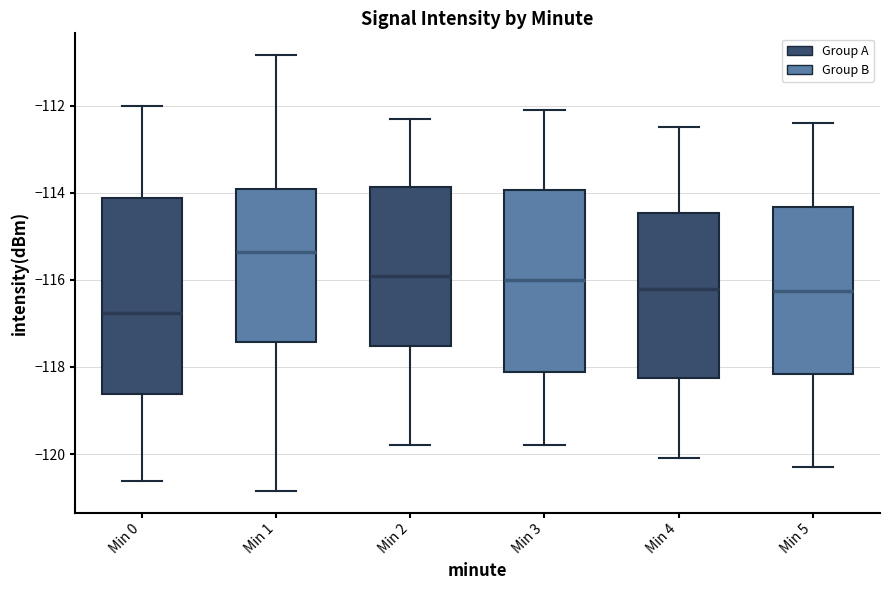

Reading left to right, read every box against the y-axis: the position of its median line, the range the box covers, and the ends of its whiskers. The values are not printed on the chart, so give them approximately, as read against the axis.

Min 0: median -116.8, box -118.6 to -114.2, whiskers -120.6 to -112.0
Min 1: median -115.4, box -117.4 to -114.0, whiskers -120.8 to -110.8
Min 2: median -115.8, box -117.6 to -113.8, whiskers -119.8 to -112.2
Min 3: median -116.0, box -118.2 to -114.0, whiskers -119.8 to -112.0
Min 4: median -116.2, box -118.2 to -114.4, whiskers -120.0 to -112.4
Min 5: median -116.2, box -118.2 to -114.4, whiskers -120.2 to -112.4